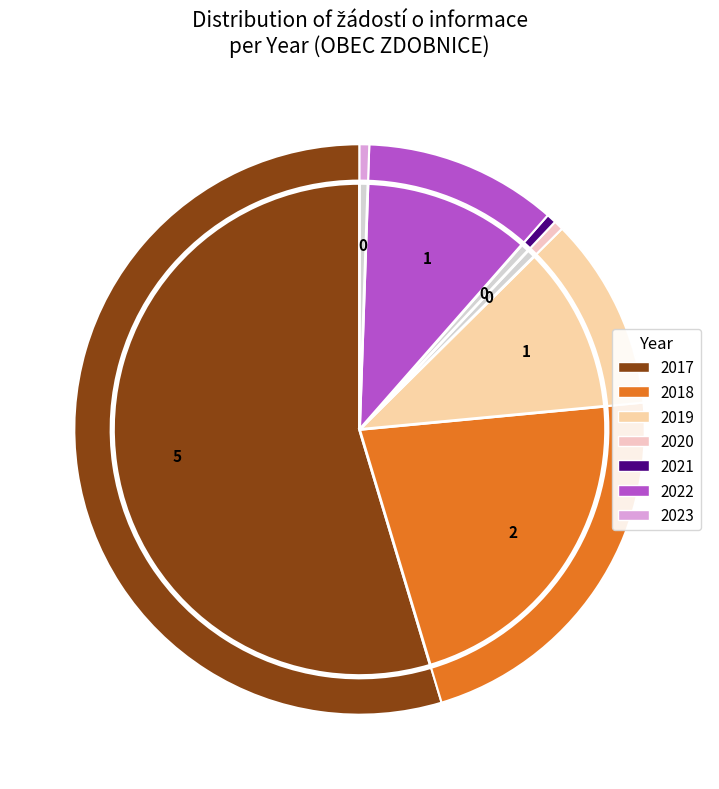

Does 2023 represent more than half of the total?

No